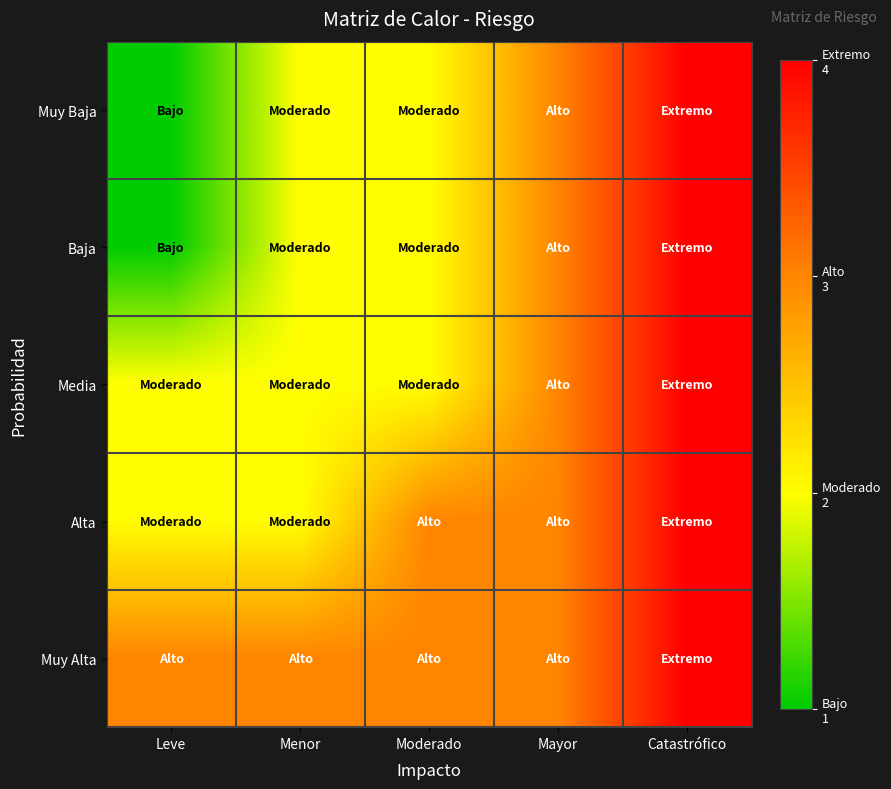

Which series has the largest total across all categories?

Muy Alta